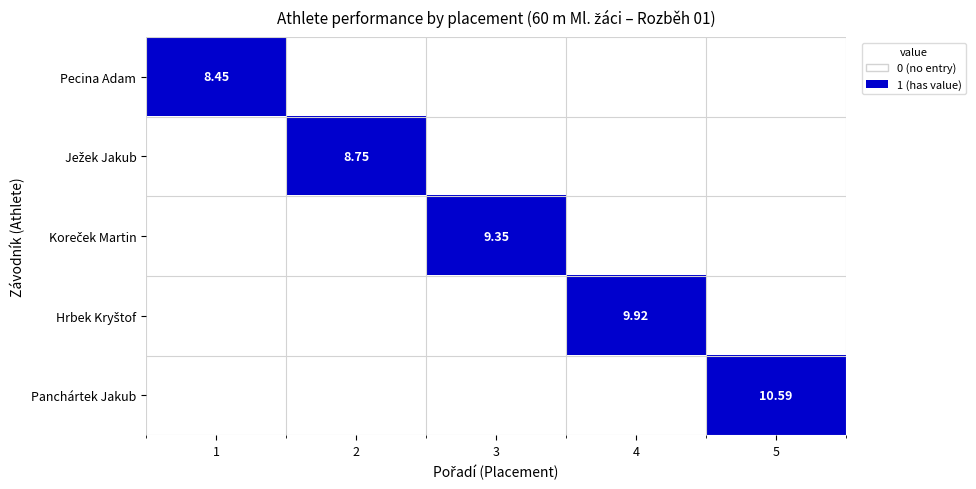

What is the maximum value for Ježek Jakub?

1